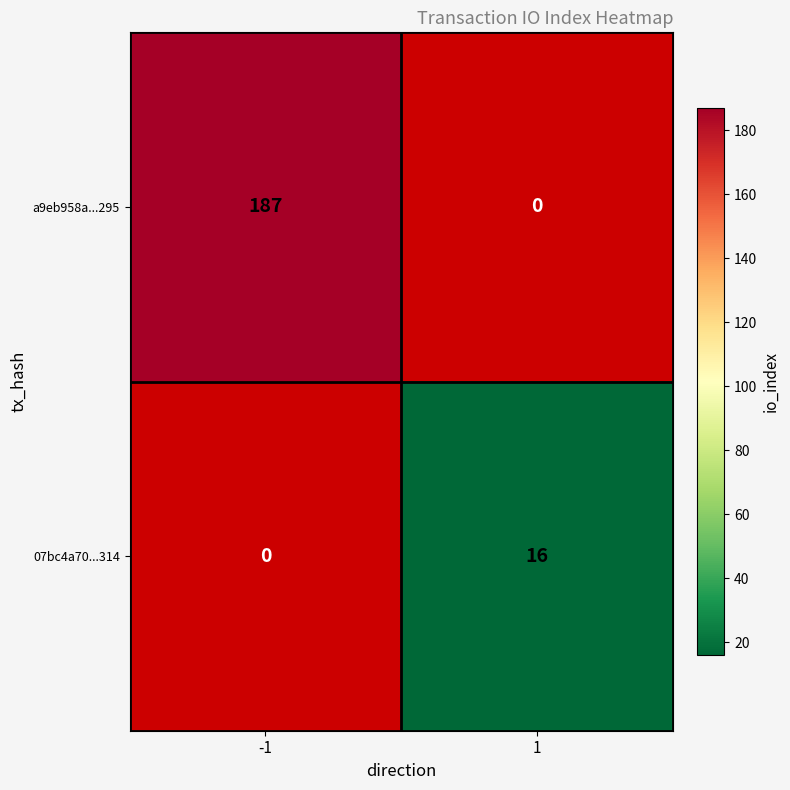

The value of 07bc4a70...314 at 1 is 16. True or false?

True